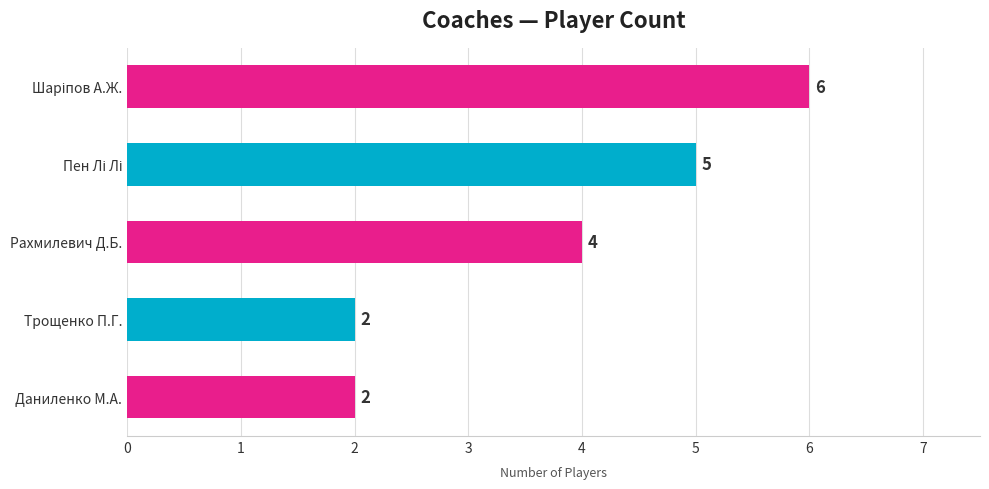

Where is the data nearest to the value 4?

Рахмилевич Д.Б.